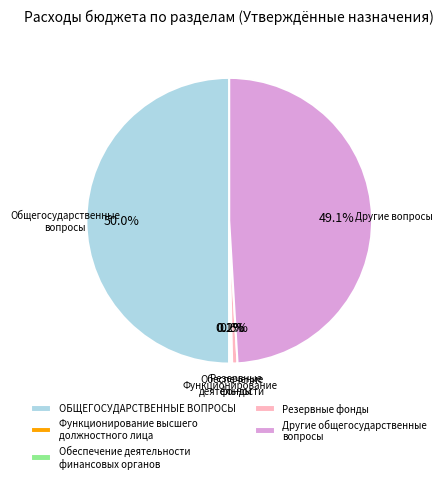

How much of the chart is everything except Резервные фонды?

99.4%